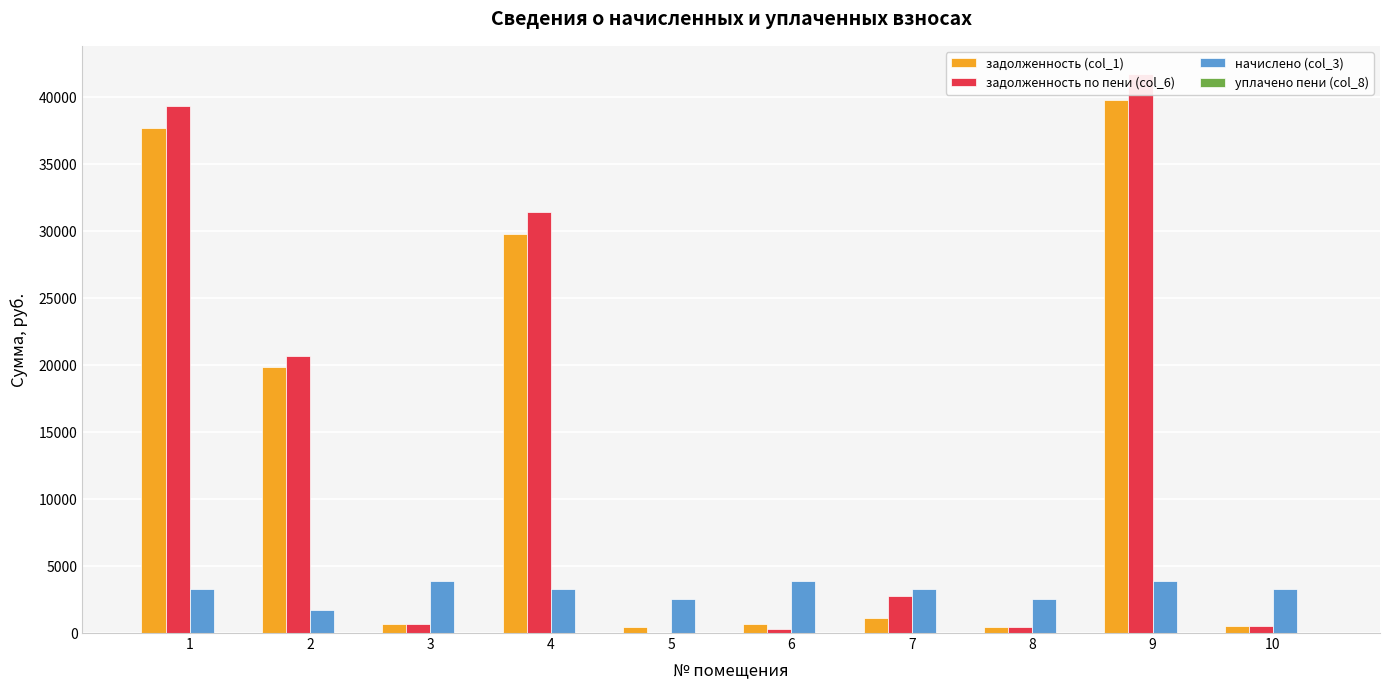

Between 1 and 4, which series saw the biggest shift?

задолженность (col_1)